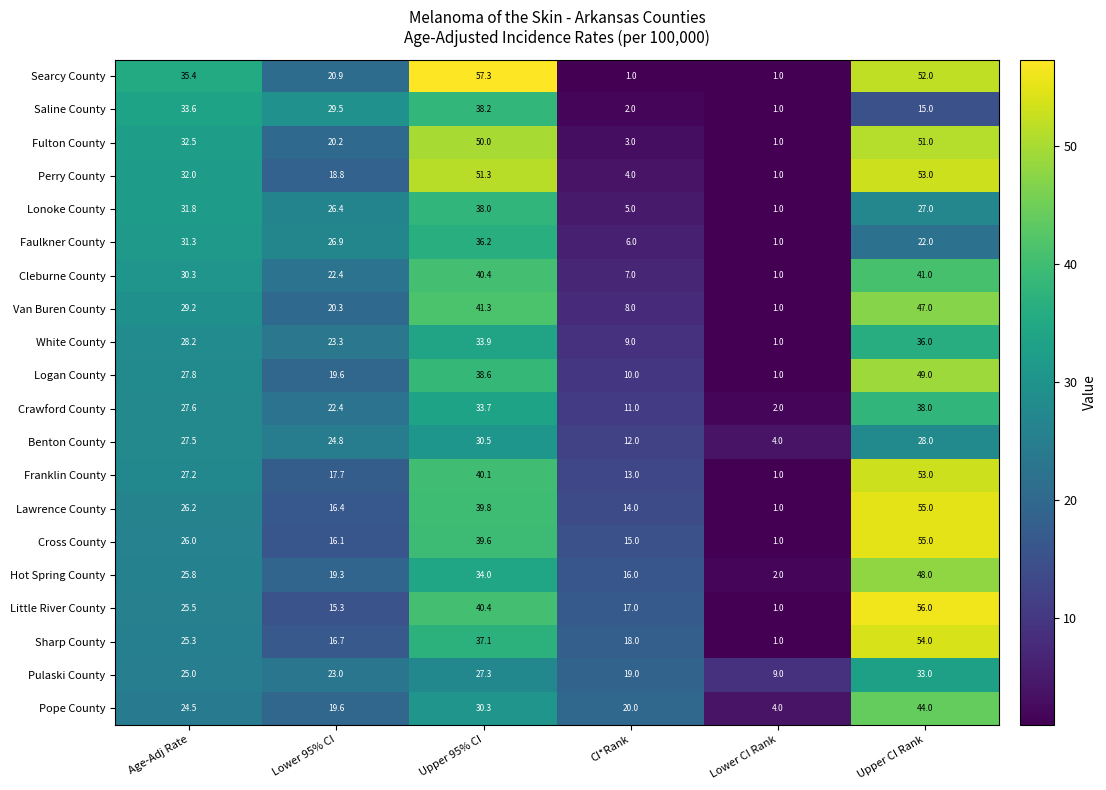

At which category is the sum across all series the highest?

Upper CI Rank